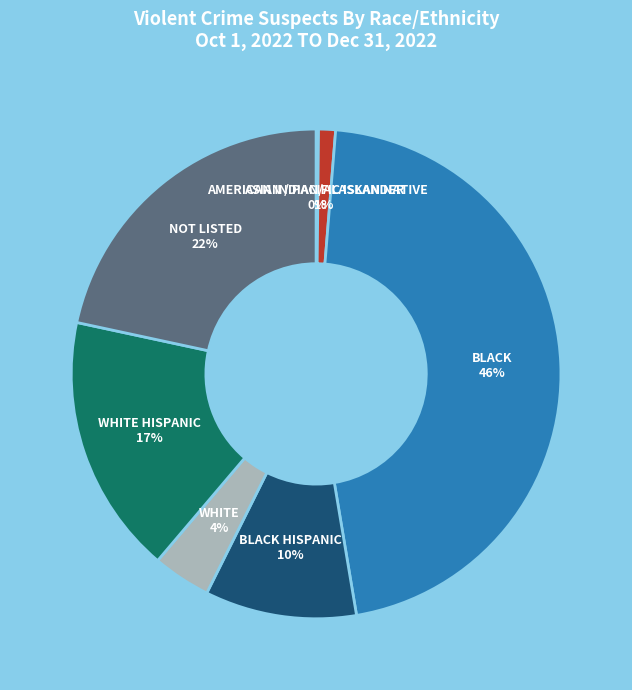

Is it true that BLACK is 39% of the pie?

False